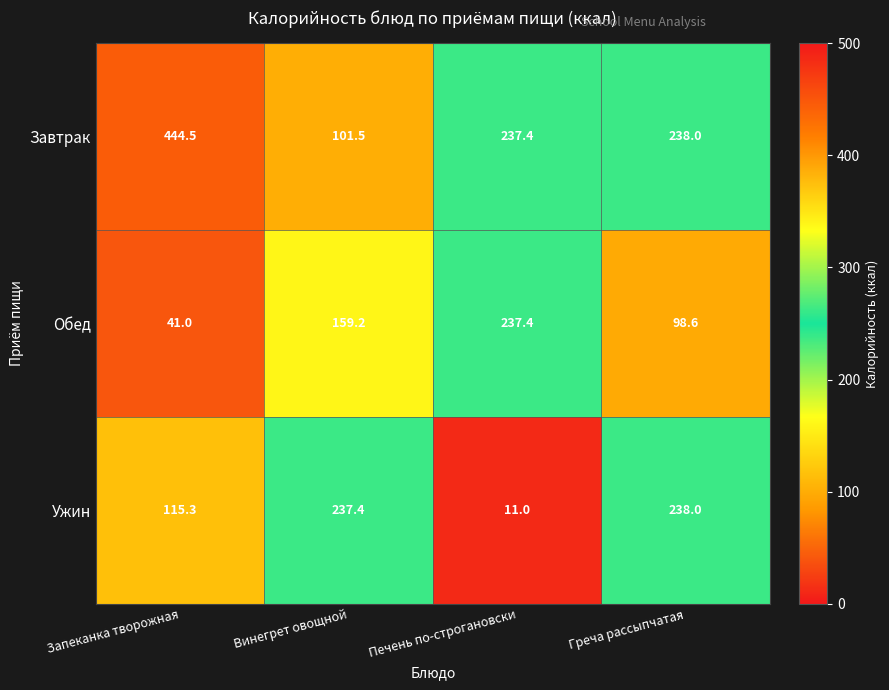

Where does the Обед series first go above 159?

Винегрет овощной